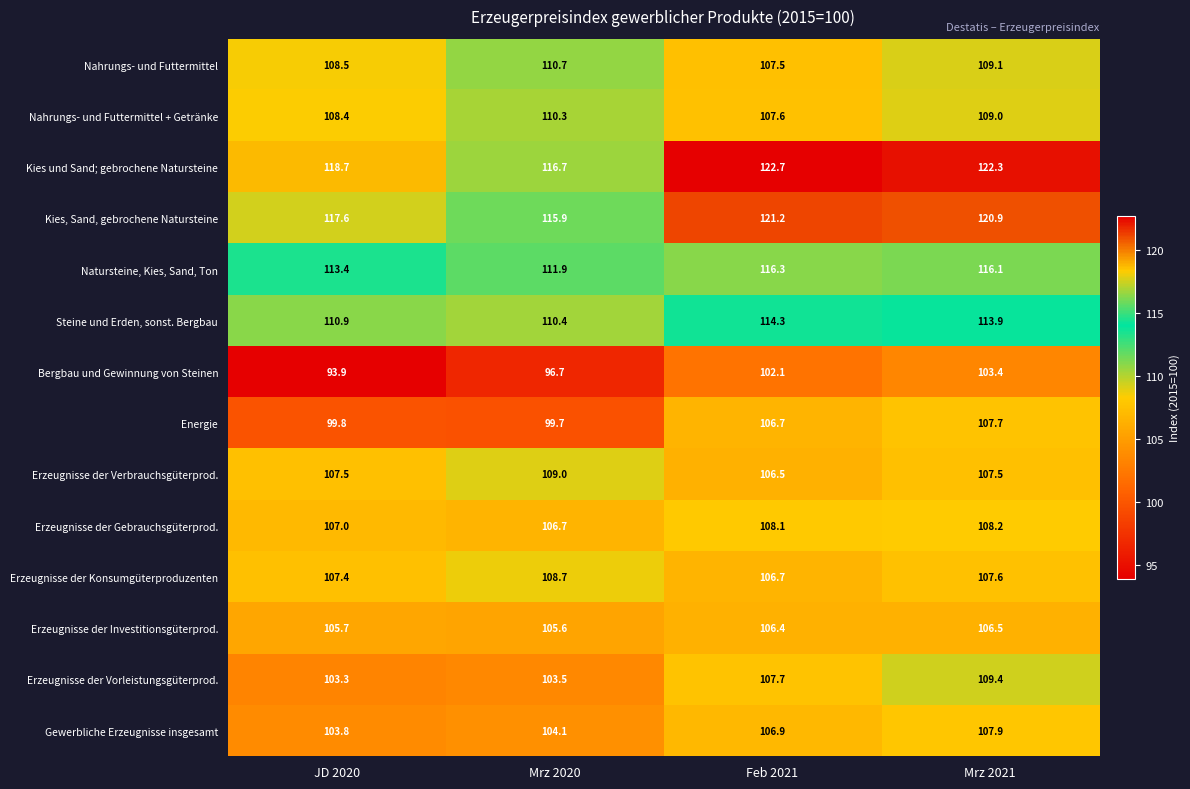

What value does the Gewerbliche Erzeugnisse insgesamt series have at Mrz 2021?

107.9